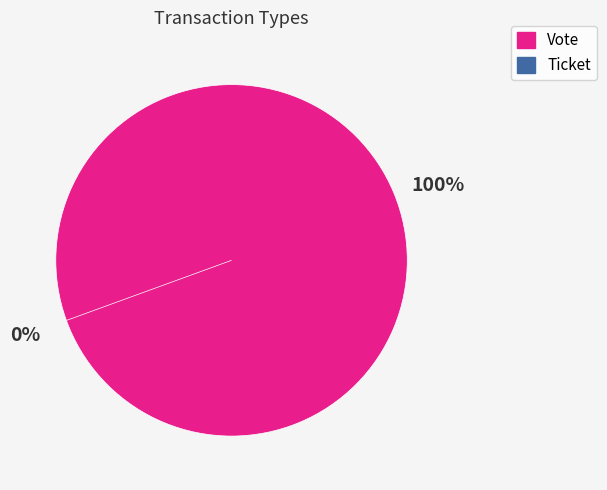

What percentage is the Vote slice, to the nearest percent?

100%